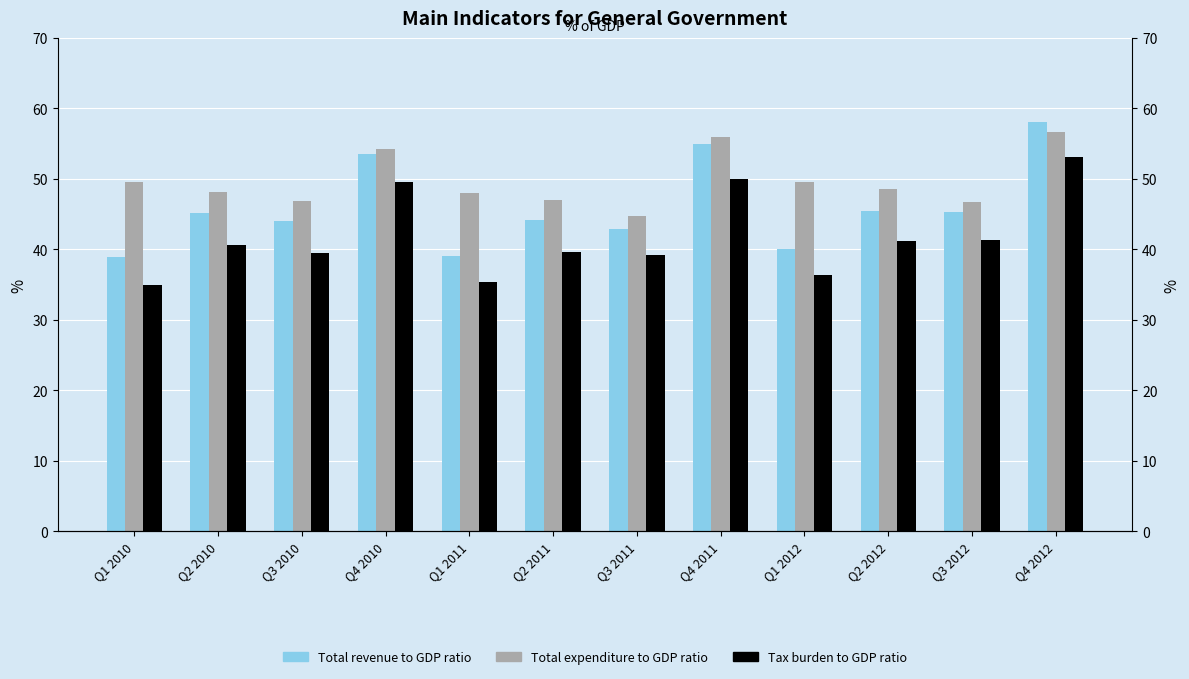

Which has a higher value, Q4 2011 or Q4 2010?

Q4 2011